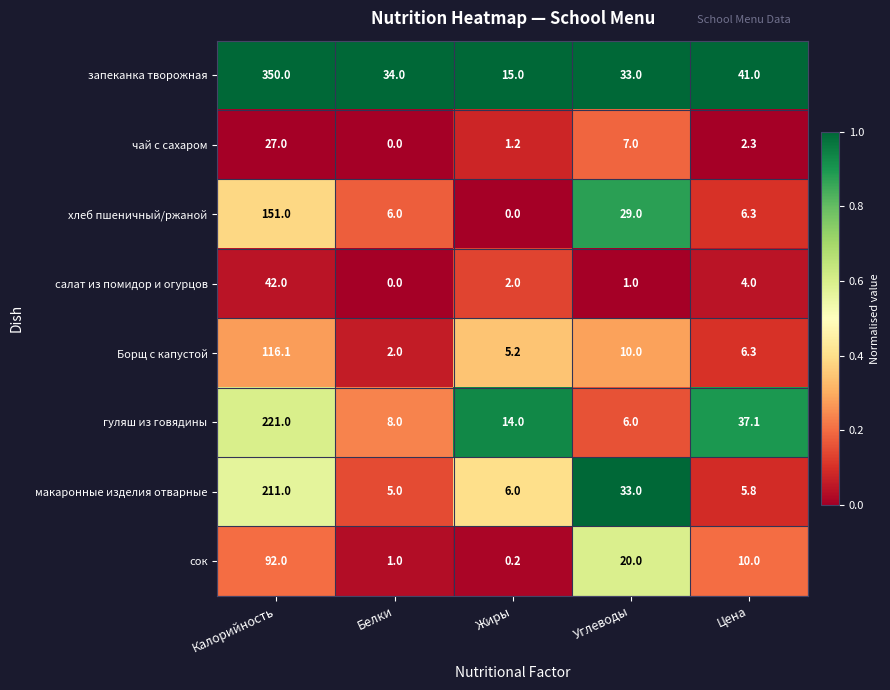

What is the greatest value displayed?

350.0